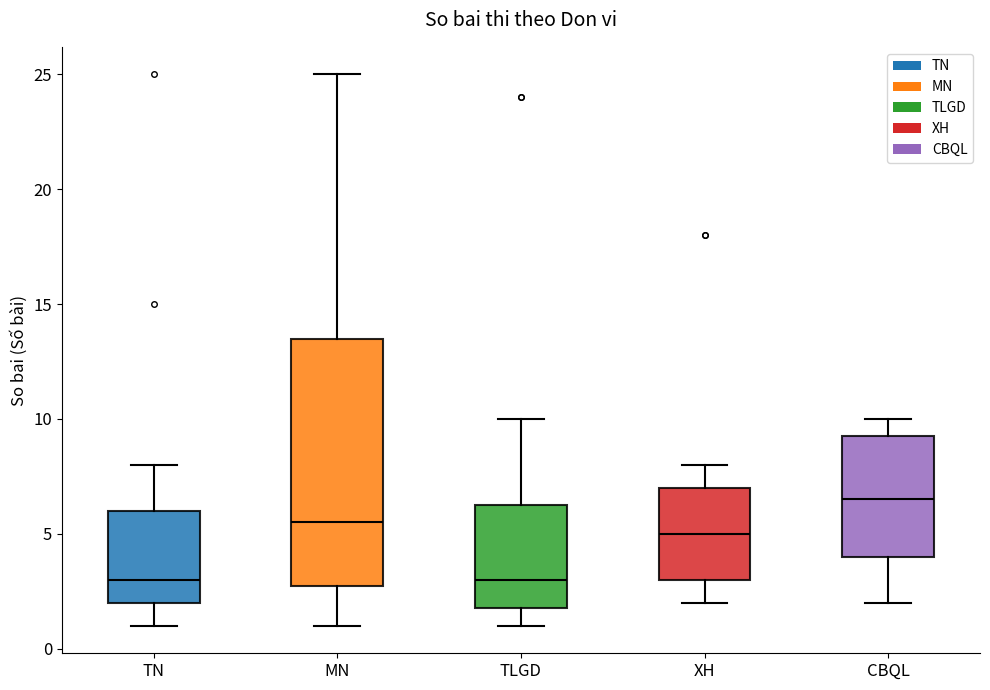

Reading left to right, transcribe this box plot: for each box, give where its median line is, the range the box spans, and where its two whiskers end, as read against the y-axis. The values are not printed on the chart, so give them approximately, as read against the axis.

TN: median 3.0, box 2.0 to 6.0, whiskers 1.0 to 8.0
MN: median 5.5, box 3.0 to 13.5, whiskers 1.0 to 25.0
TLGD: median 3.0, box 2.0 to 6.5, whiskers 1.0 to 10.0
XH: median 5.0, box 3.0 to 7.0, whiskers 2.0 to 8.0
CBQL: median 6.5, box 4.0 to 9.5, whiskers 2.0 to 10.0